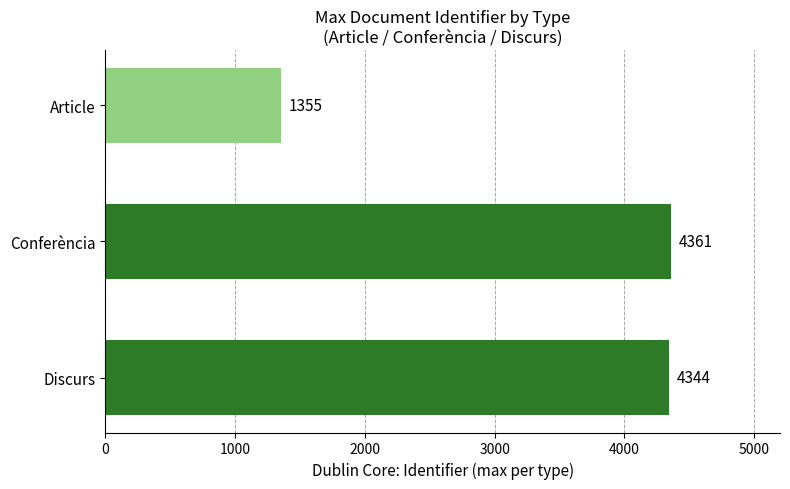

Reading top to bottom, extract all data points from this chart.

Article=1355	Conferència=4361	Discurs=4344